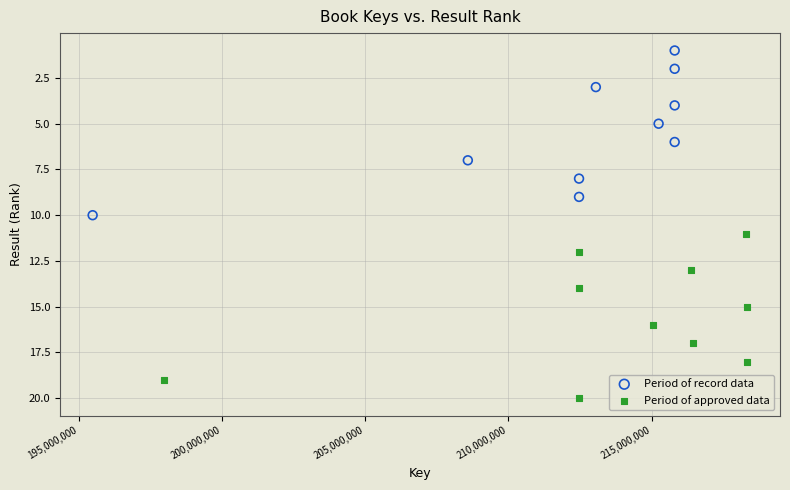

What are all the series names shown in the legend?

Period of record data, Period of approved data